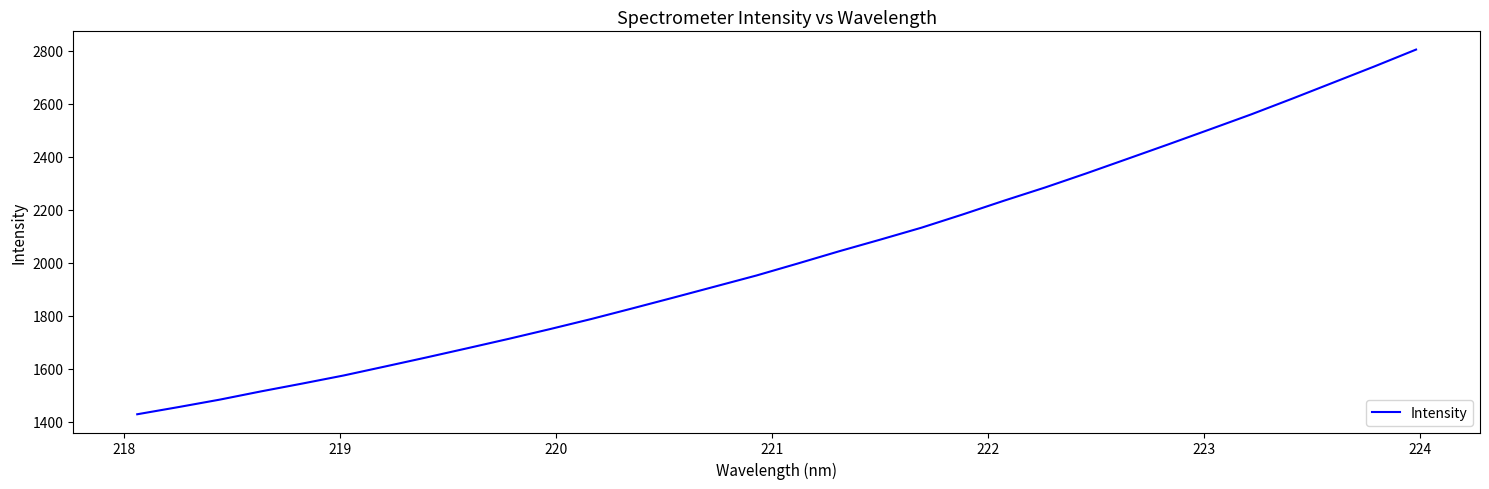

What is the smallest value displayed?

1428.0